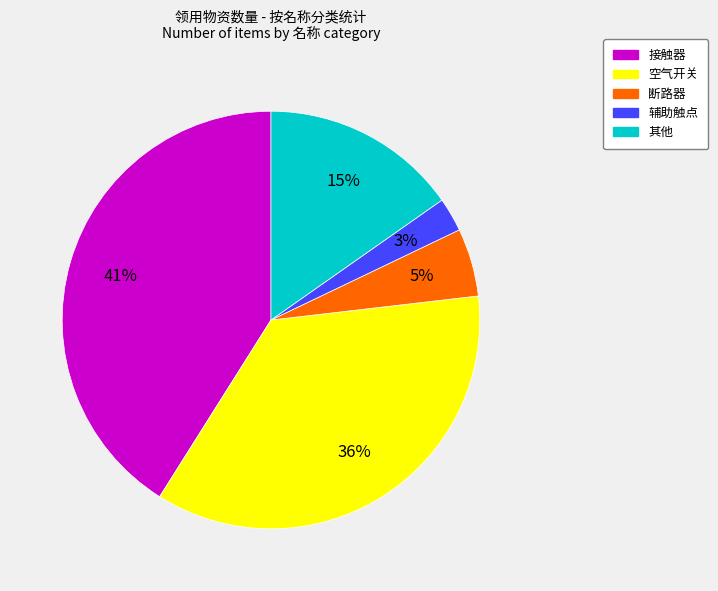

How many slices are in this pie chart?

5